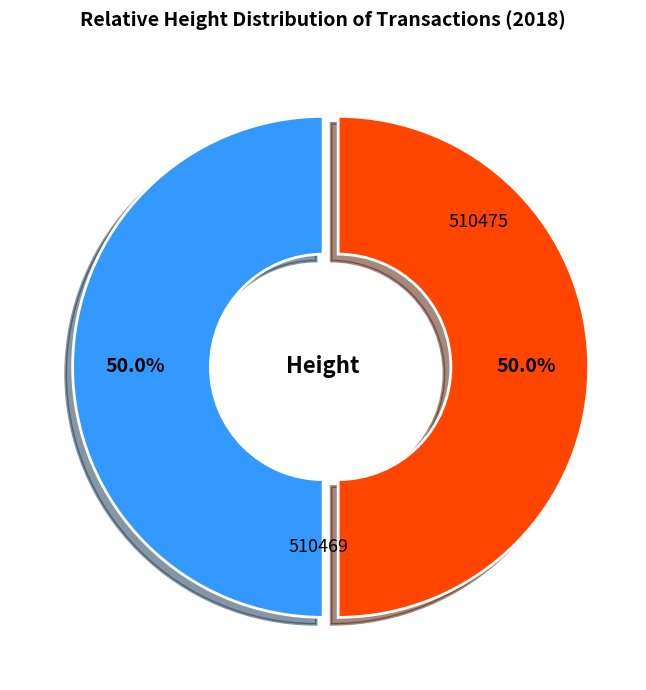

How many segments does this pie chart have?

2